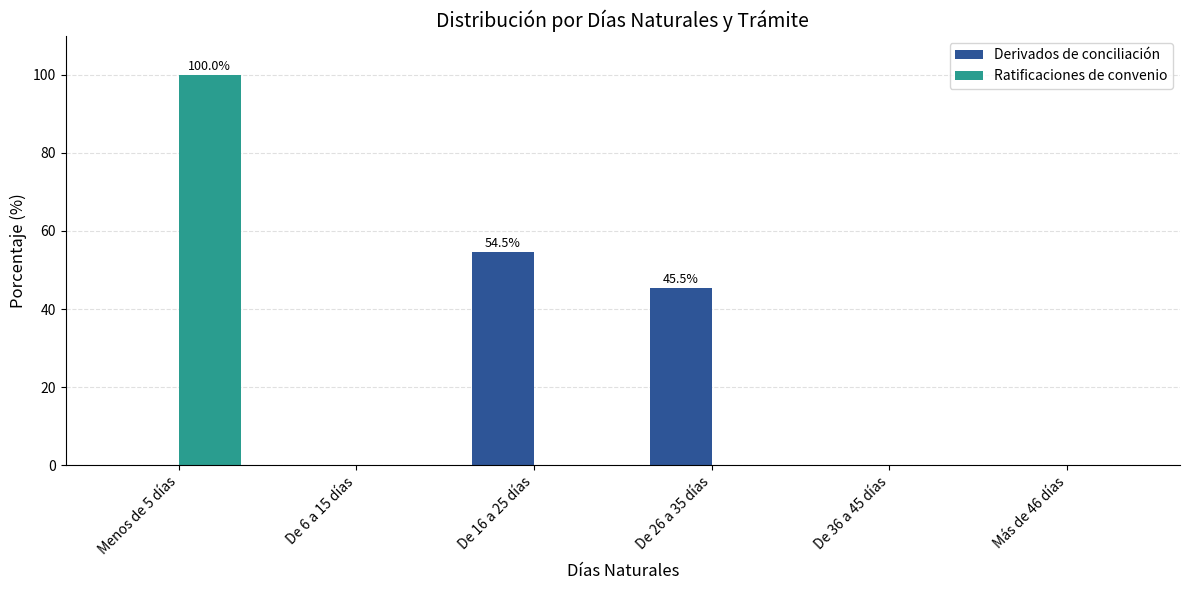

What is the spread (max minus min) of values at De 16 a 25 días?

54.5